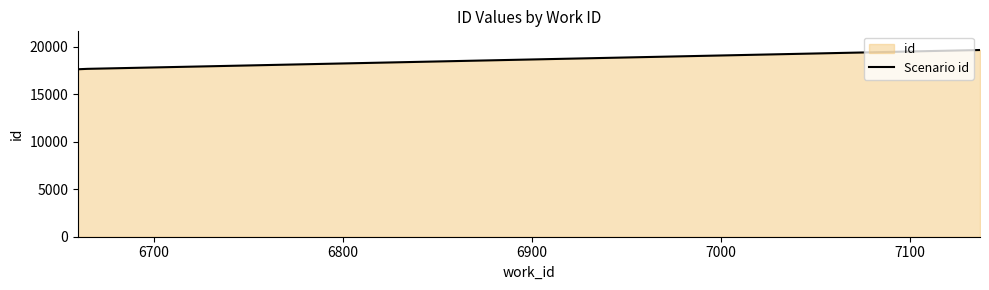

What is the maximum value shown in the chart?

19655.5